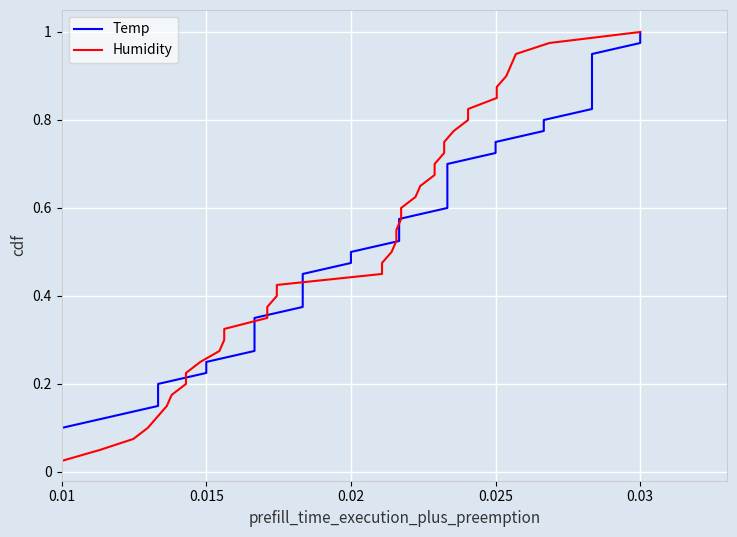

Reading right to left, what are all the values shown in this chart?

Temp: 1.0	1.0	0.9	0.9	0.9	0.9	0.8	0.8	0.8	0.8	0.8	0.7	0.7	0.7	0.7	0.6	0.6	0.6	0.6	0.5	0.5	0.5	0.5	0.4	0.4	0.4	0.3	0.3	0.3	0.3	0.2	0.2	0.2	0.2	0.1	0.1	0.1	0.1	0.1	0.0
Humidity: 1.0	1.0	0.9	0.9	0.9	0.9	0.8	0.8	0.8	0.8	0.8	0.7	0.7	0.7	0.7	0.6	0.6	0.6	0.6	0.5	0.5	0.5	0.5	0.4	0.4	0.4	0.3	0.3	0.3	0.3	0.2	0.2	0.2	0.2	0.1	0.1	0.1	0.1	0.1	0.0